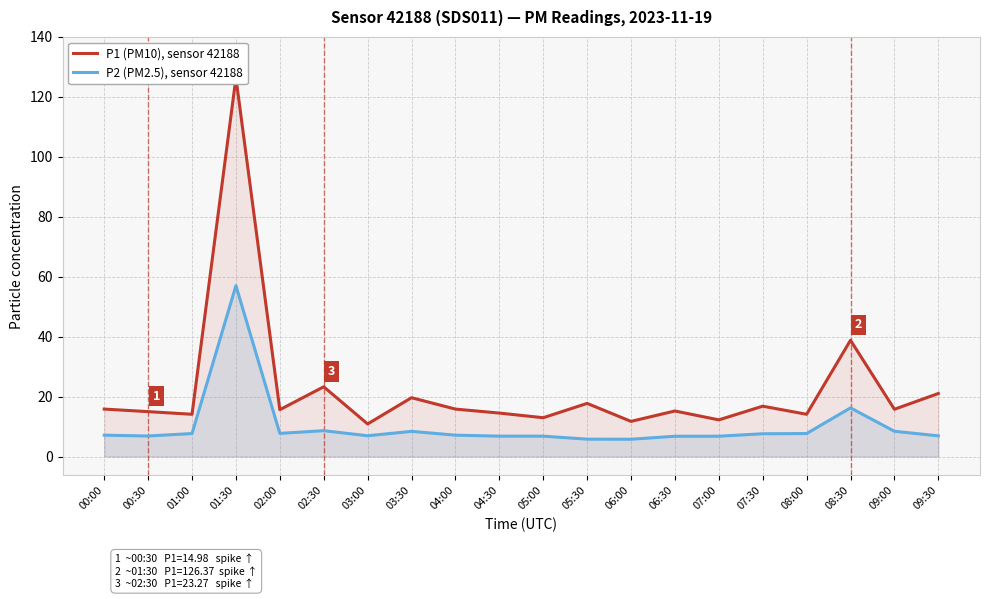

How many lines are shown in the chart?

2